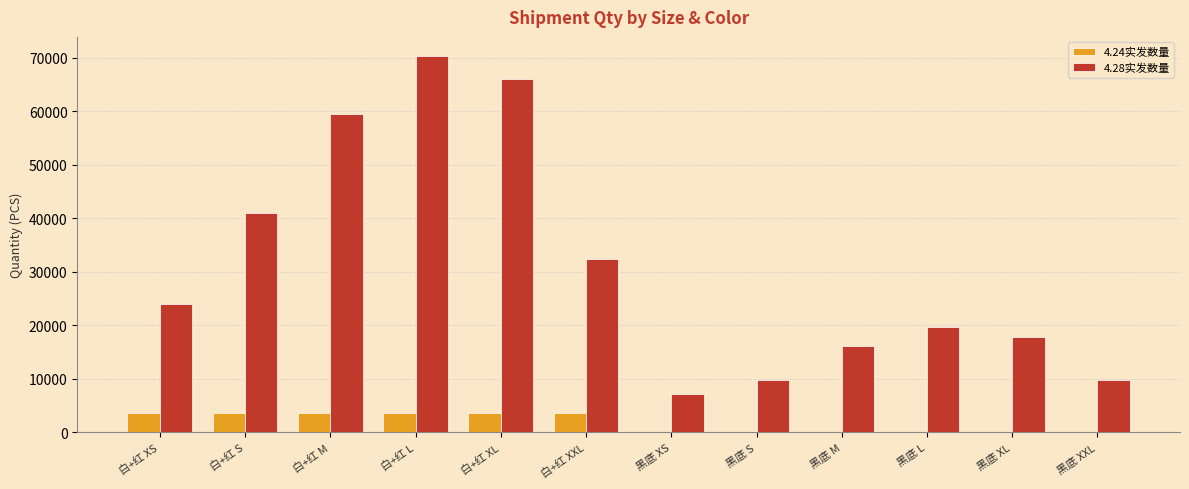

Which series has the widest spread of values?

4.28实发数量